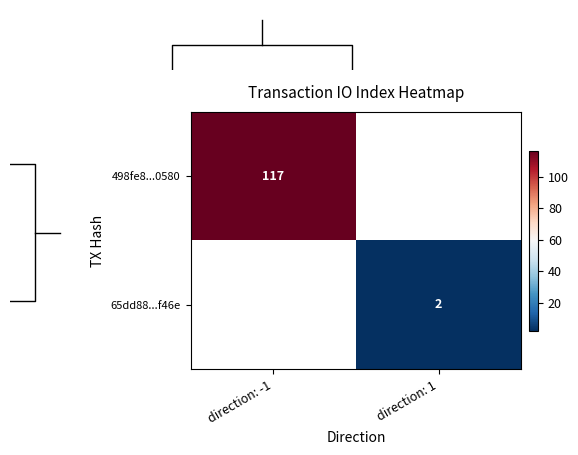

The 498fe8...0580 series shows 29.6 at direction: -1. True or false?

False